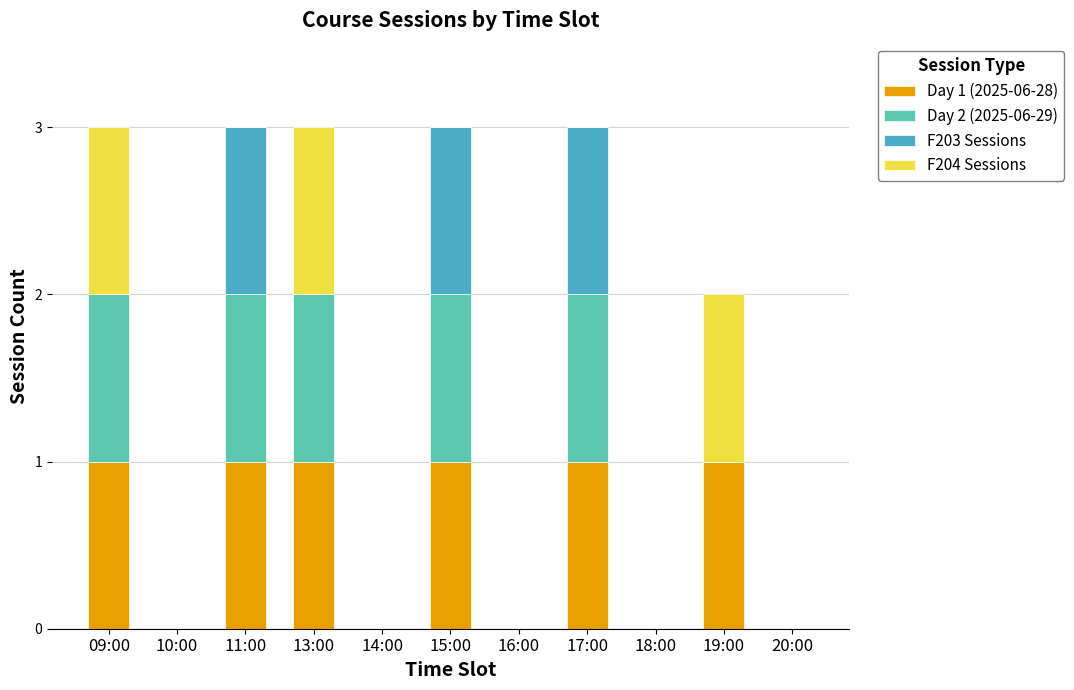

The F204 Sessions series shows 1 at 19:00. True or false?

True